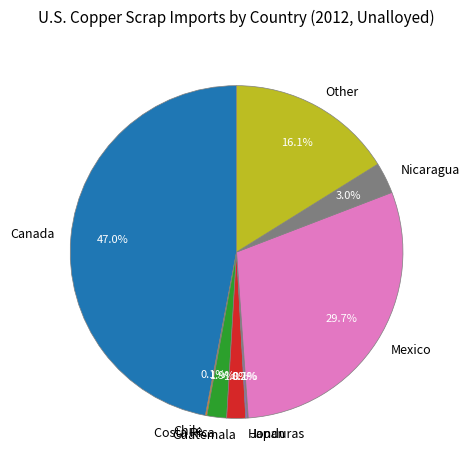

Which slice is the largest?

Canada